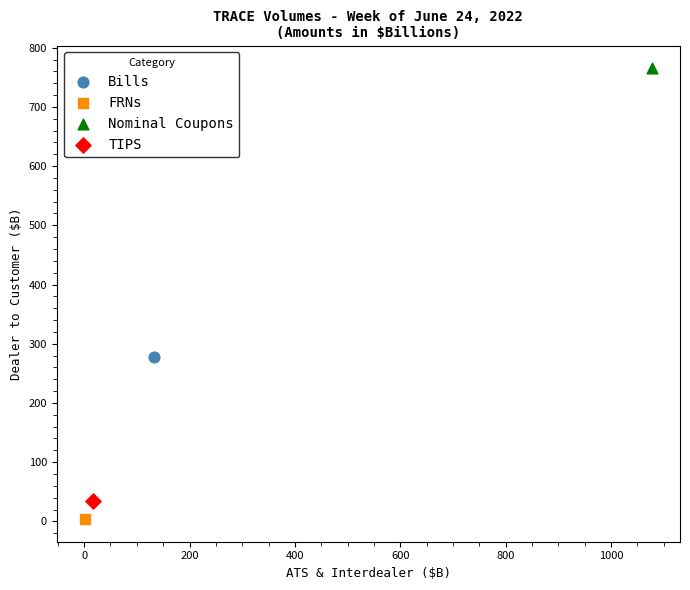

What are all the series names shown in the legend?

Bills, FRNs, Nominal Coupons, TIPS